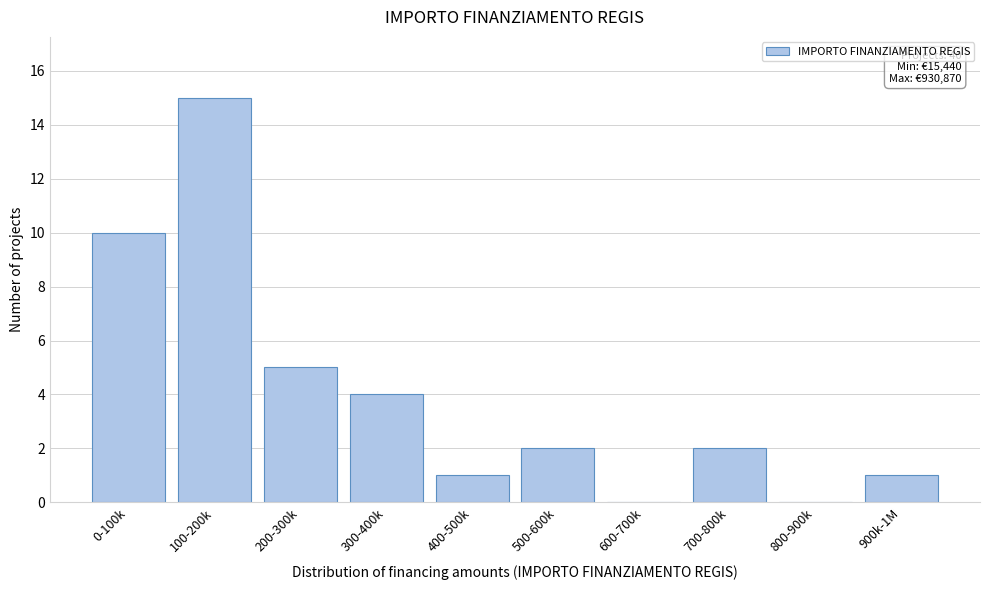

Reading left to right, transcribe all the data shown in this chart.

0-100k=10	100-200k=15	200-300k=5	300-400k=4	400-500k=1	500-600k=2	600-700k=0	700-800k=2	800-900k=0	900k-1M=1